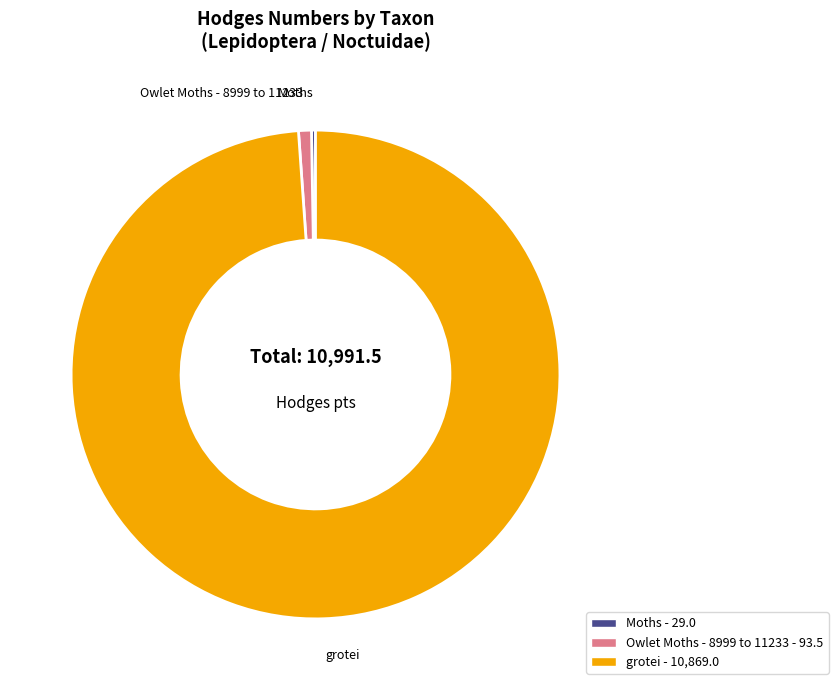

Does any single category account for the majority?

Yes